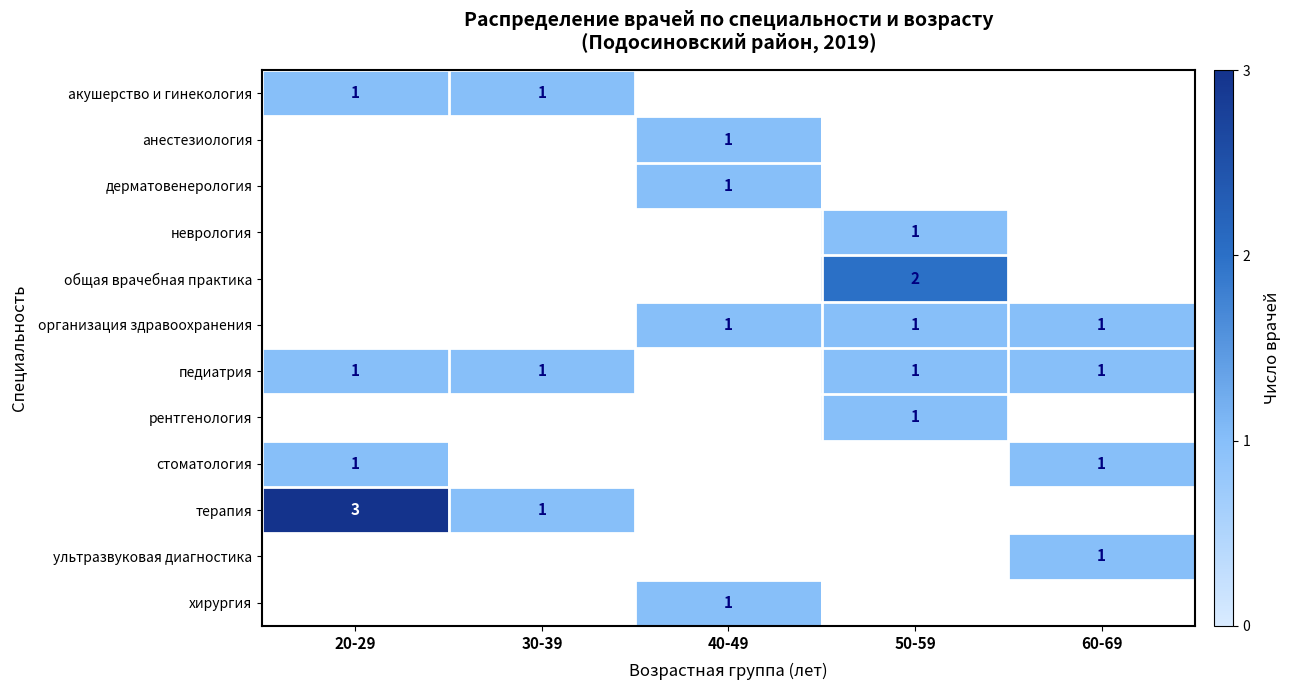

How many data points does each series have?

5